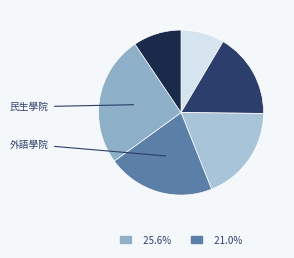

Count the number of slices in the pie.

6